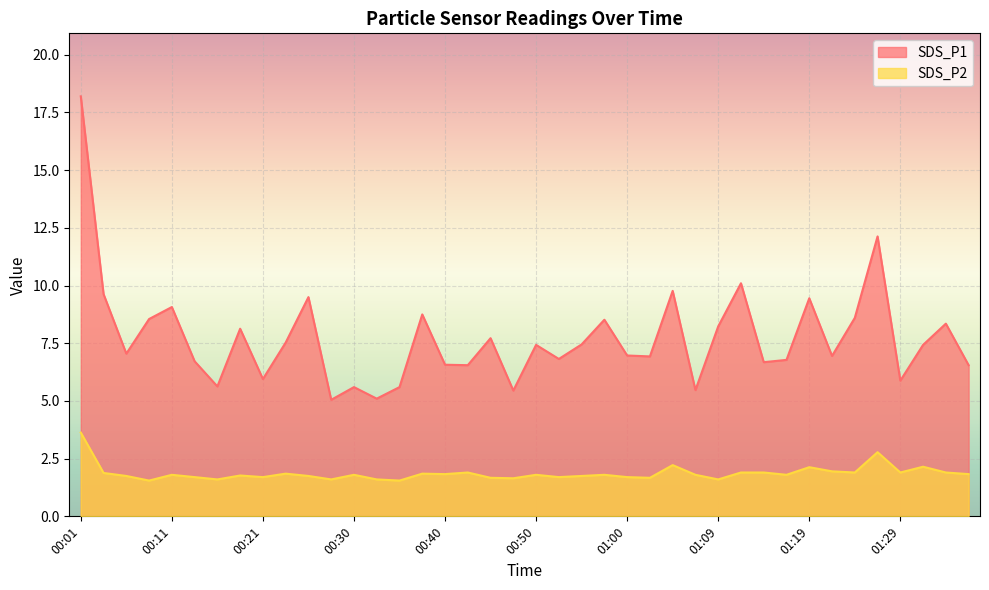

What is the average value of the SDS_P1 series?

7.7